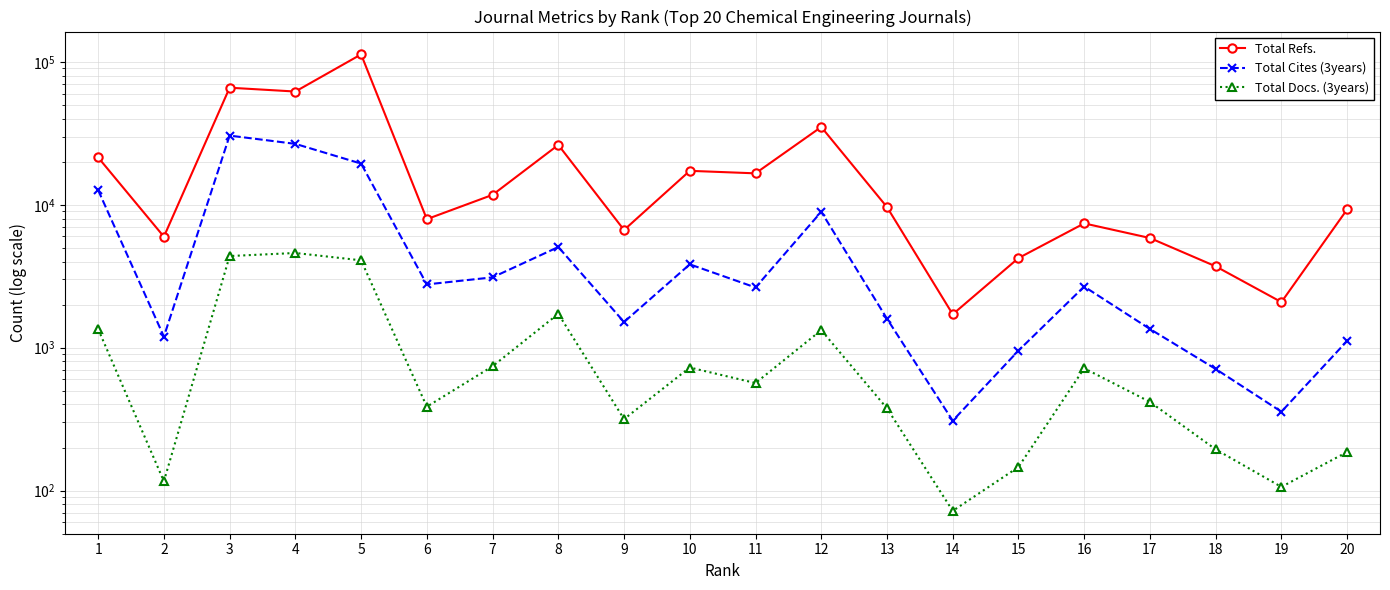

True or false: Total Cites (3years) and Total Refs. intersect in this chart.

False